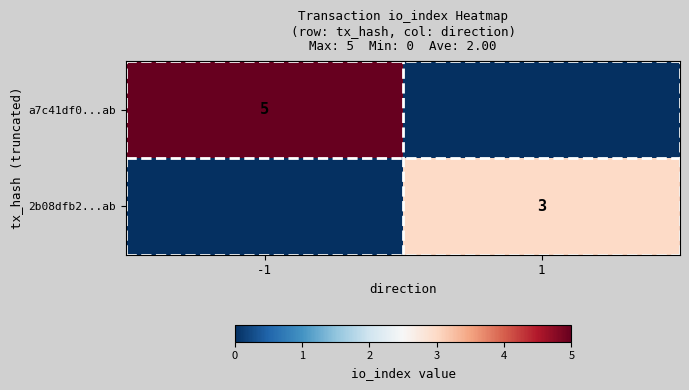

What is the difference between the highest and lowest values at 1?

3